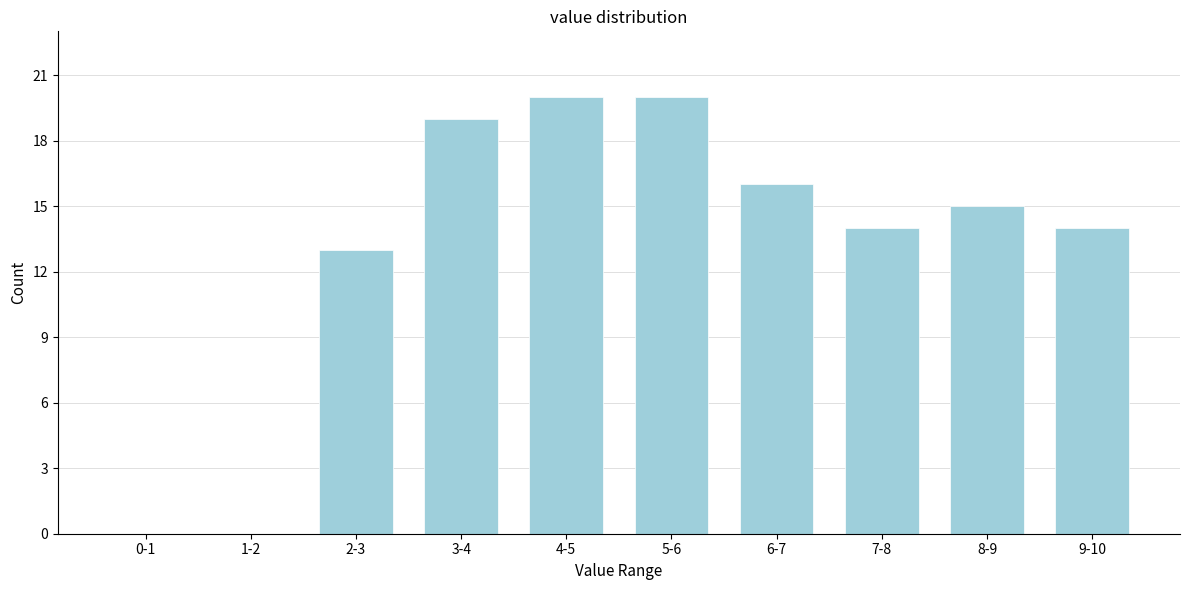

Reading right to left, transcribe all the data shown in this chart.

9-10=14	8-9=15	7-8=14	6-7=16	5-6=20	4-5=20	3-4=19	2-3=13	1-2=0	0-1=0